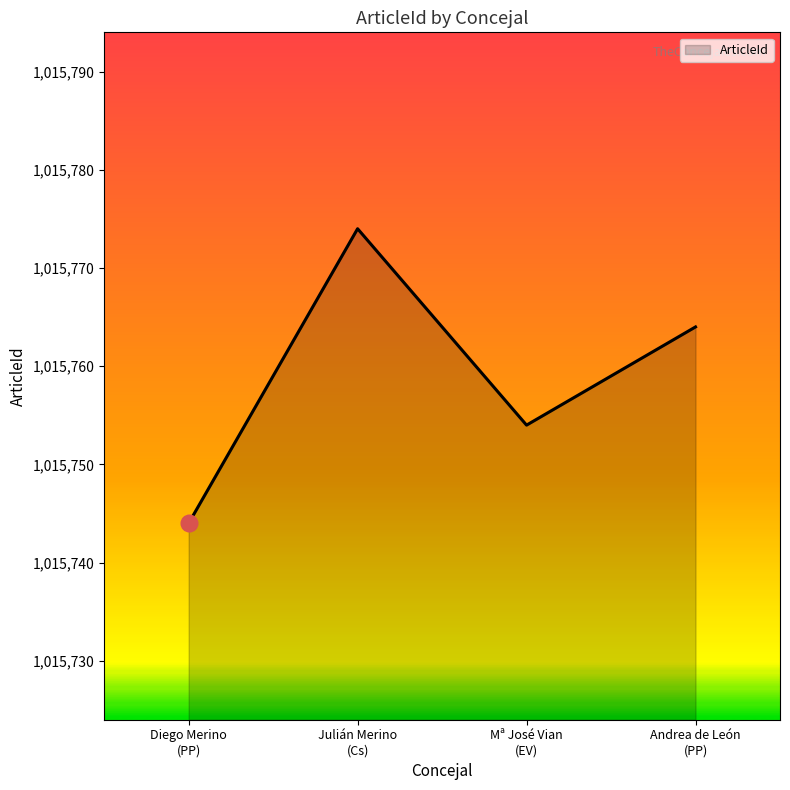

Reading right to left, transcribe all the data shown in this chart.

1015764	1015754	1015774	1015744